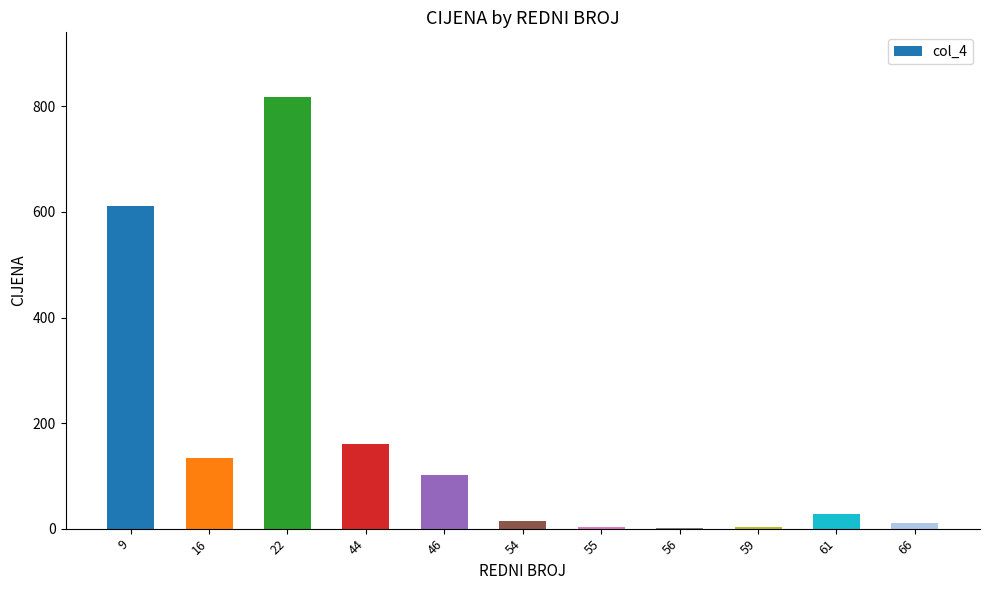

Which category has the highest value across all series?

22